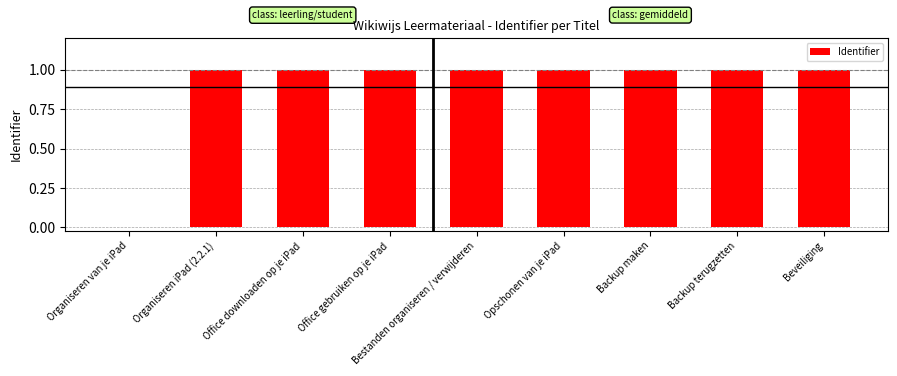

The chart shows a value of 0.7 at Organiseren iPad (2.2.1). True or false?

False